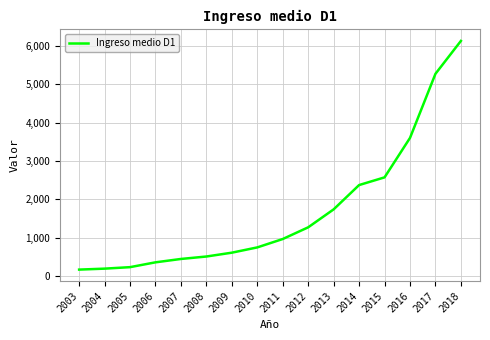

What is the difference between the values at 2014 and 2011?

1410